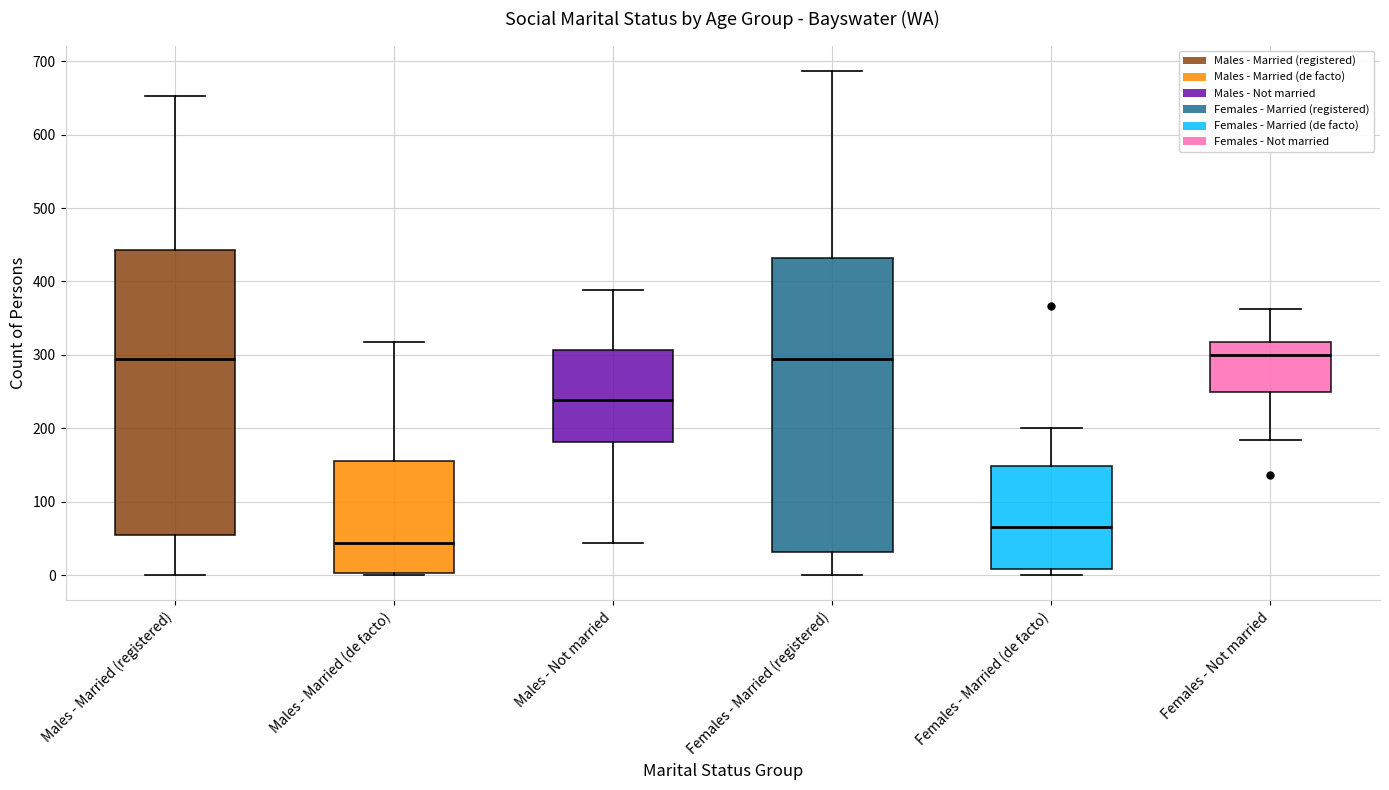

Where is the lower edge of the box for Males - Not married on the y-axis? The values are not printed on the chart, so give them approximately, as read against the axis.

180